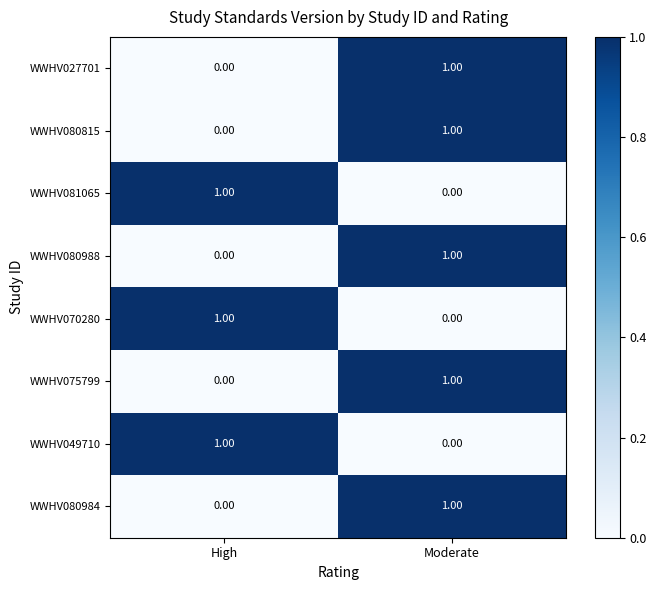

Is the value of WWHV027701 at High greater than the value of WWHV049710 at High?

No